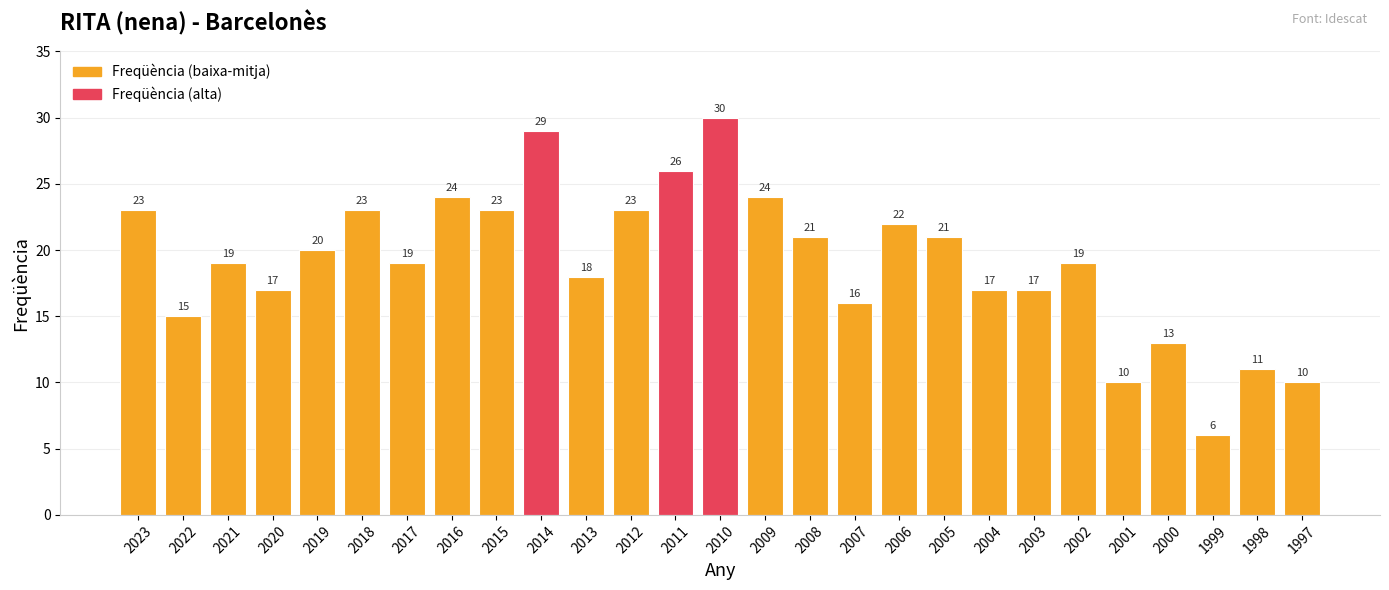

What is the difference between the maximum and minimum values?

24